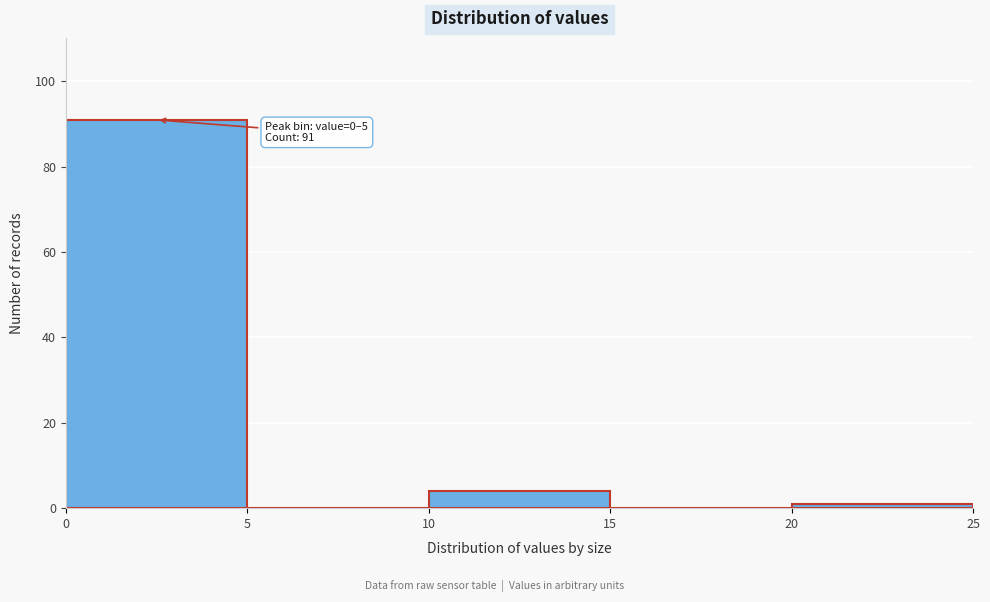

Which range on the x-axis has the tallest bar?

0 to 5